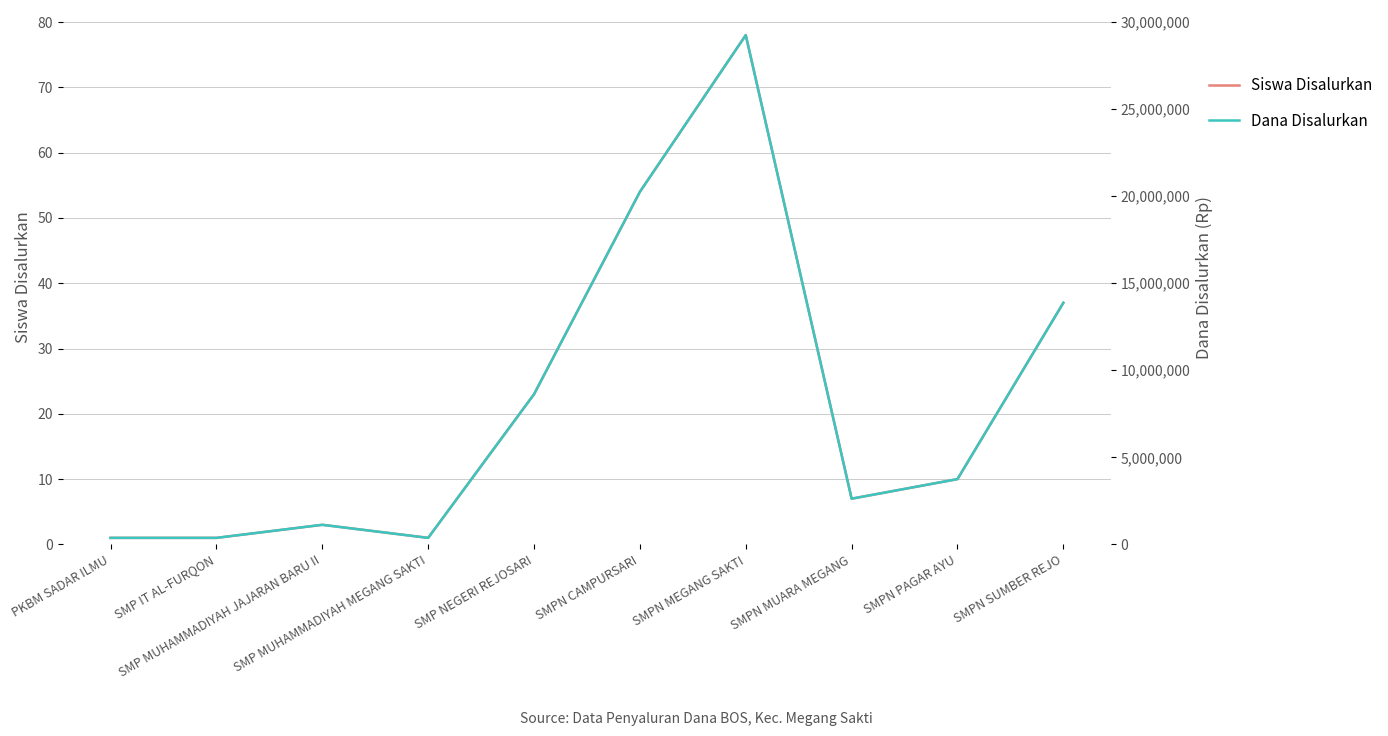

At which category does the chart reach its minimum across all series?

PKBM SADAR ILMU